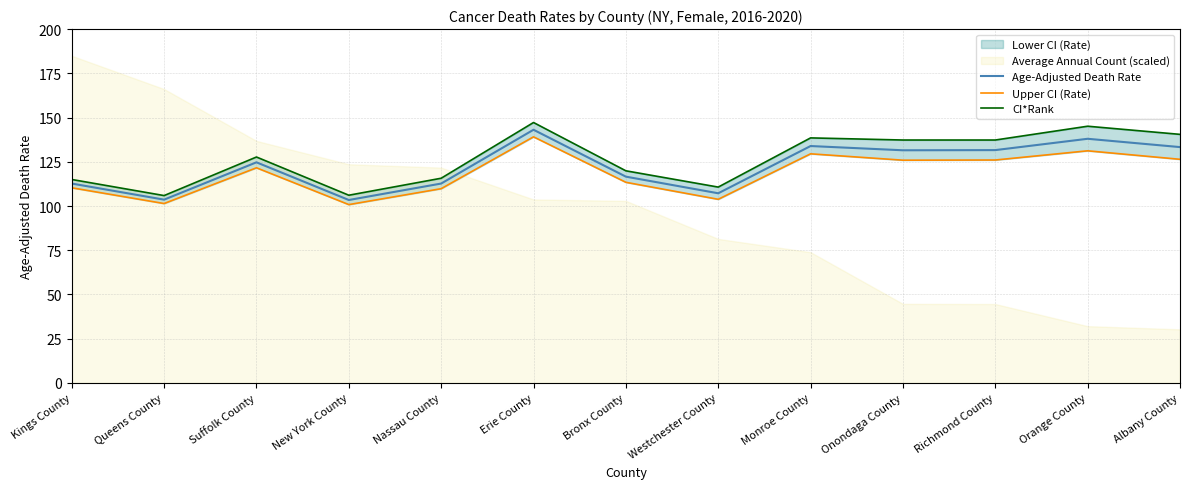

Rank the categories by CI*Rank value from lowest to highest.

Queens County, New York County, Westchester County, Kings County, Nassau County, Bronx County, Suffolk County, Onondaga County, Richmond County, Monroe County, Albany County, Orange County, Erie County